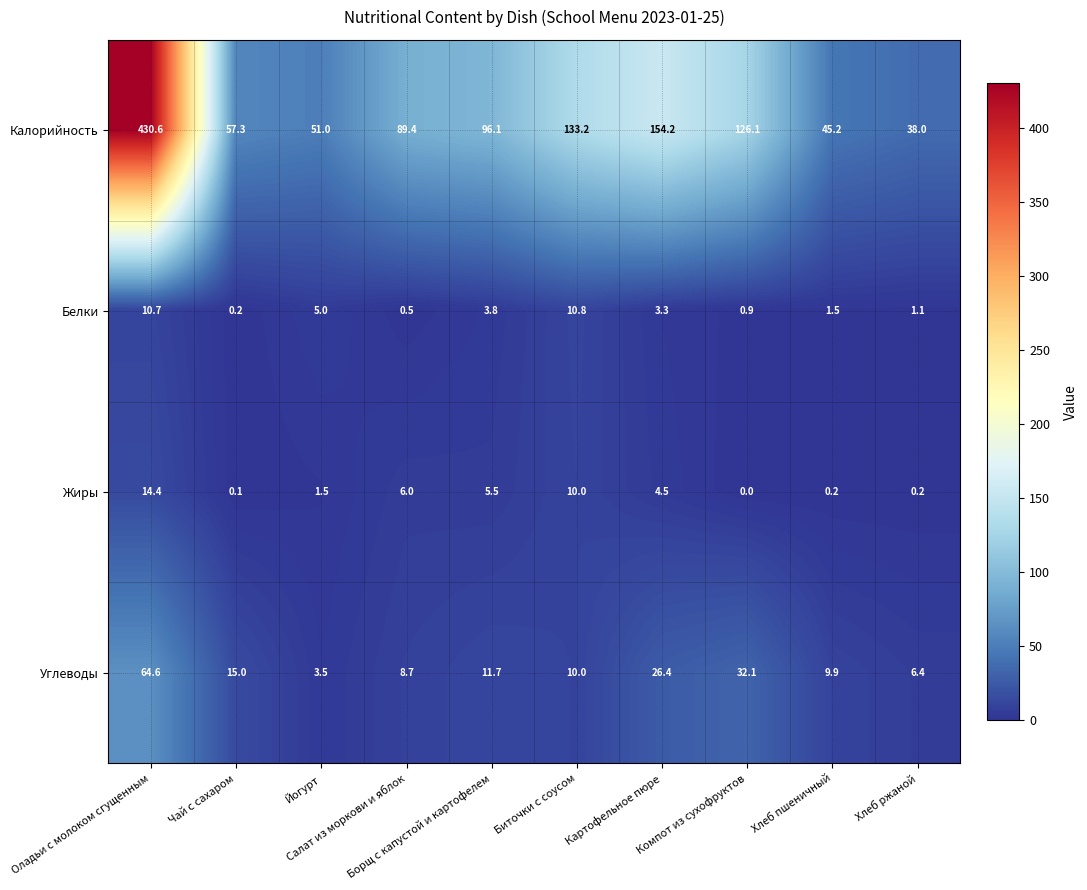

What is the sum of all Калорийность values?

1221.1